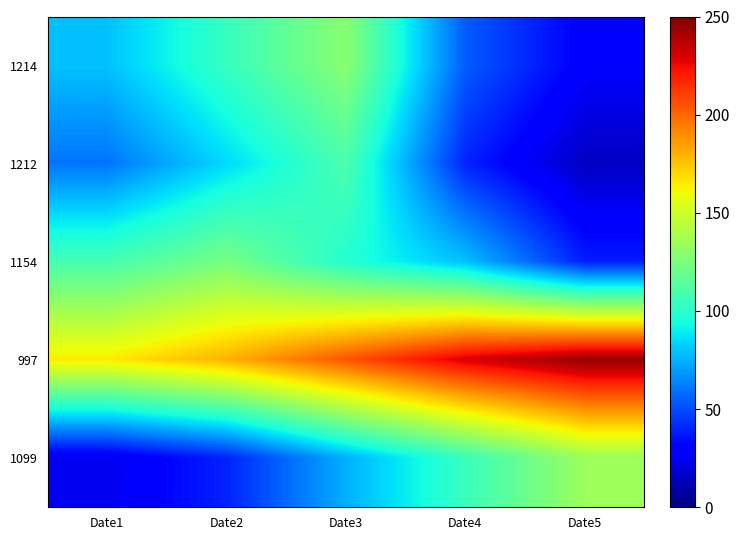

How many distinct data groups are displayed?

5